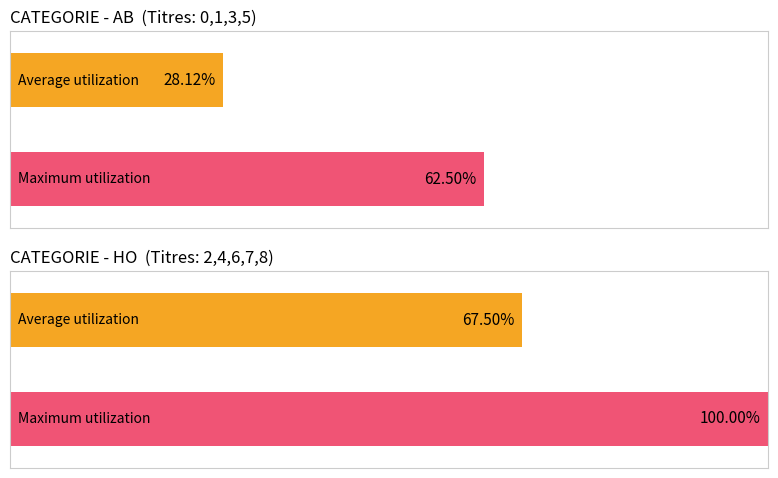

Is the value of HO at CATEGORIE HO greater than the value of AB at CATEGORIE AB?

Yes